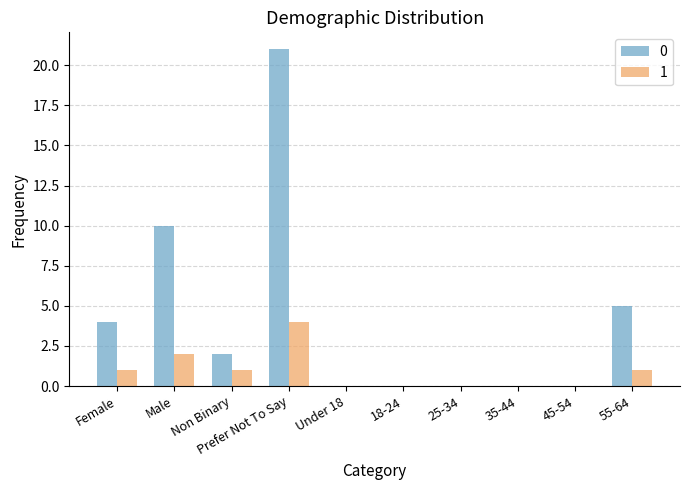

What are all the series names shown in the legend?

0, 1